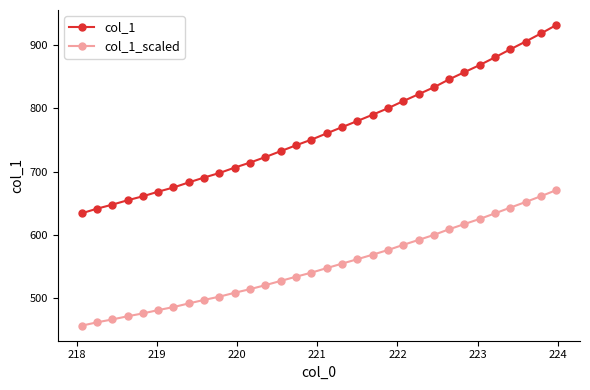

What is the greatest value displayed?

931.4